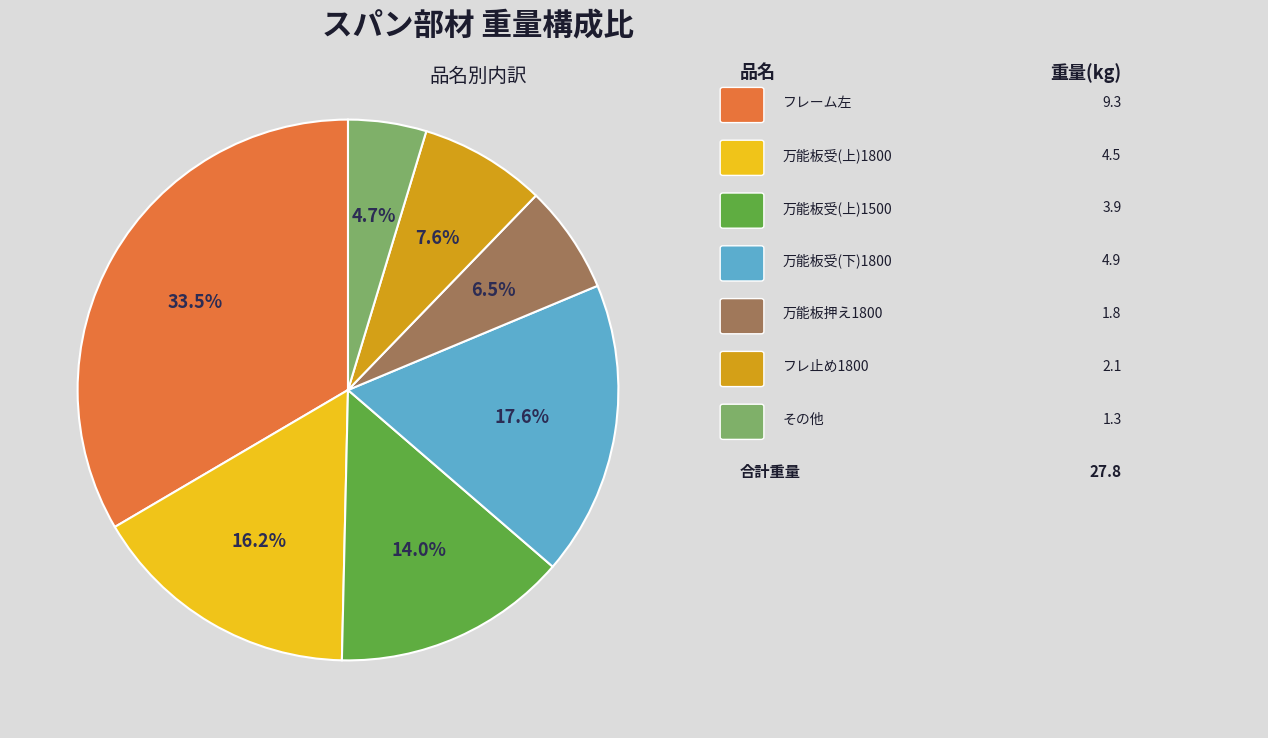

Is there any slice that represents more than half of the pie?

No